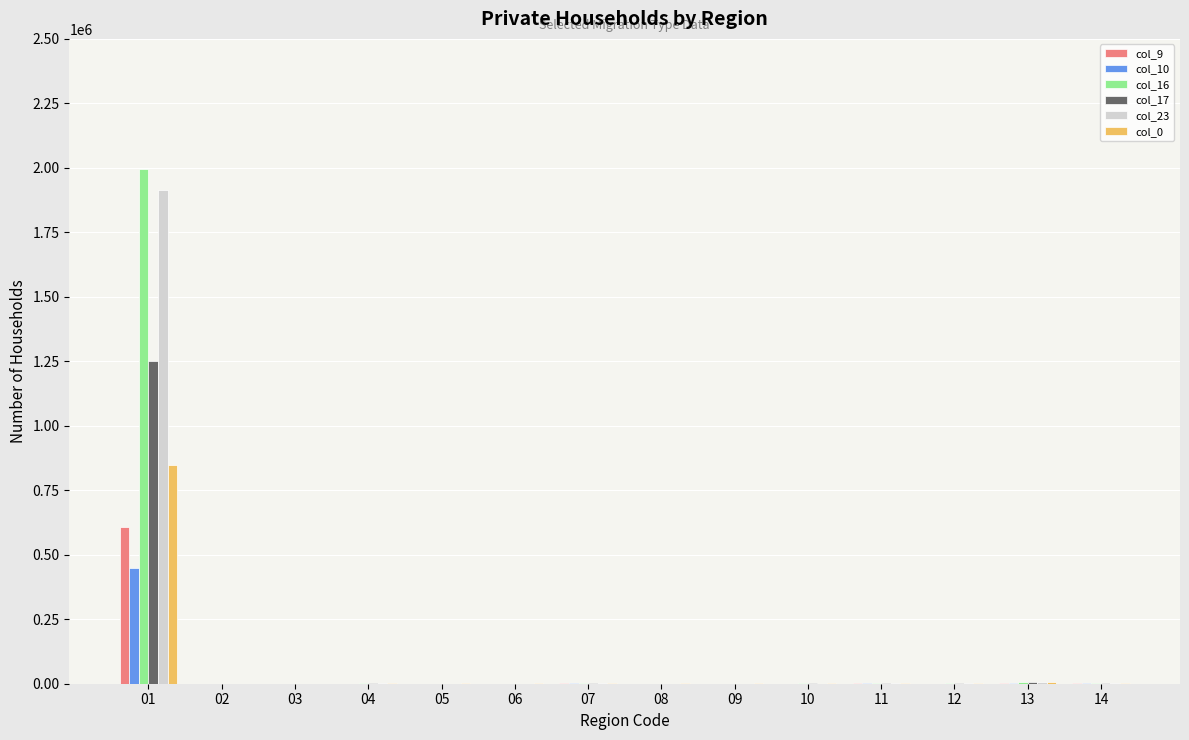

What value does the col_16 series have at 12?

2239